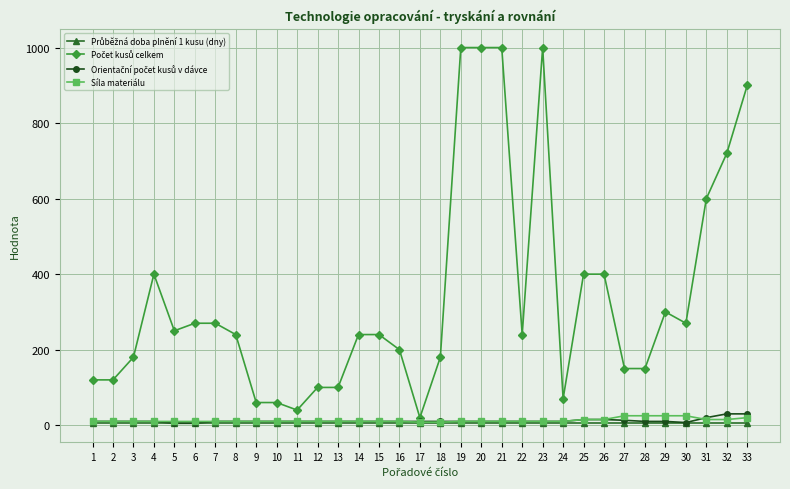

What is the maximum value shown in the chart?

1000